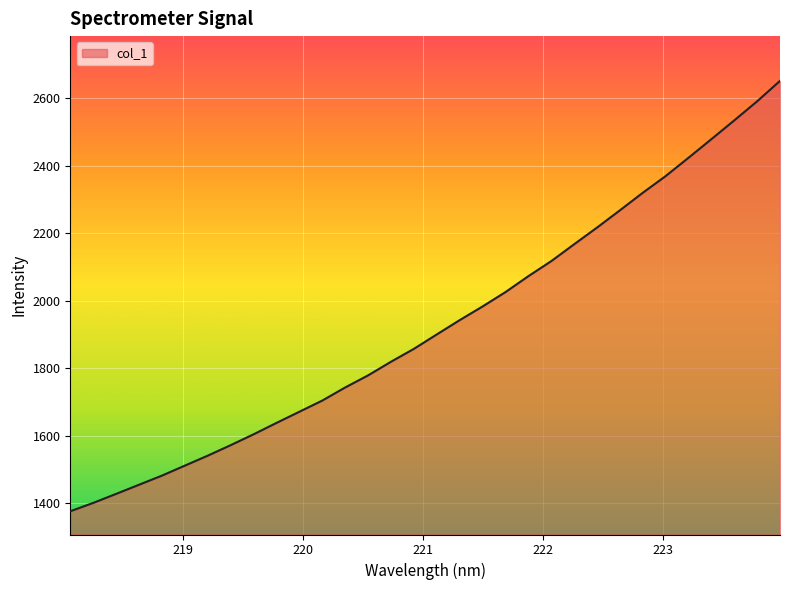

What is the greatest value displayed?

2652.2